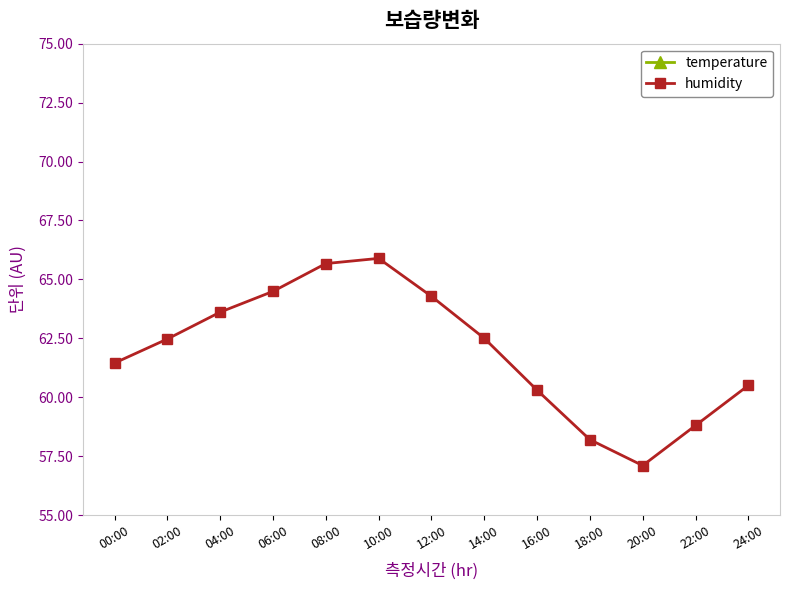

True or false: humidity and temperature cross at least once.

False